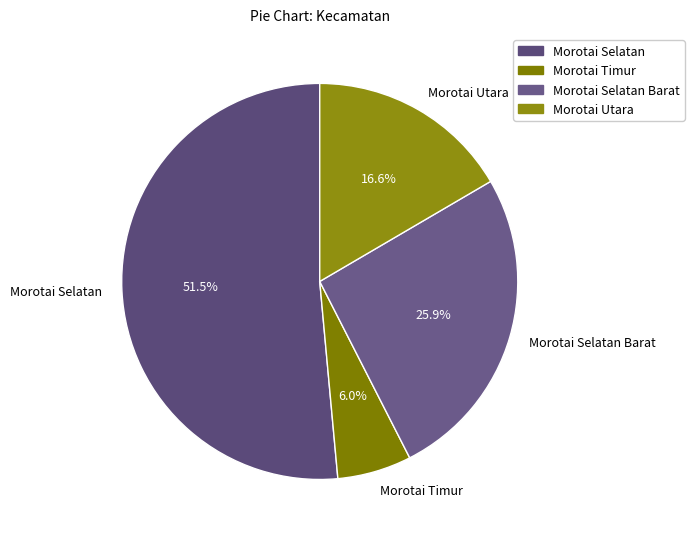

Count the number of slices in the pie.

4